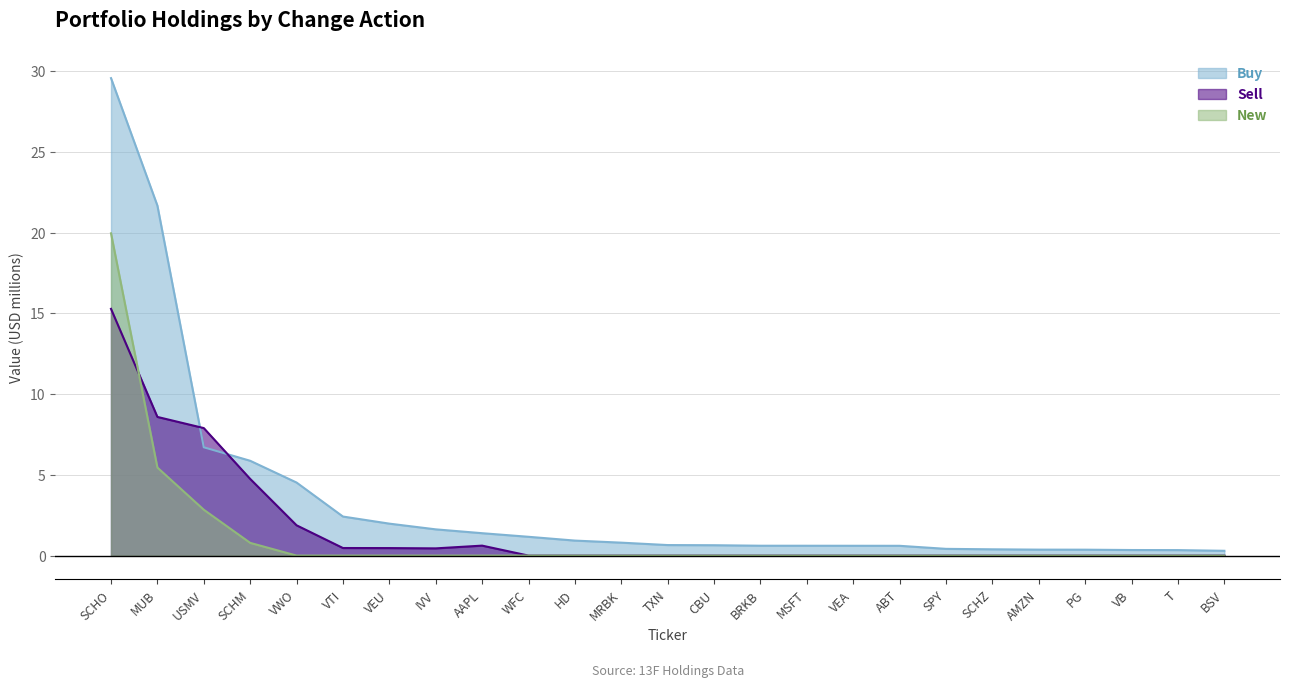

Which series has the largest total across all categories?

Buy